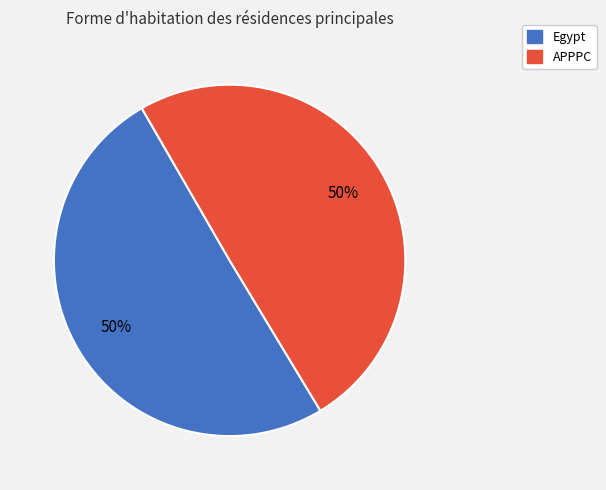

What percentage is the APPPC slice, to the nearest percent?

50%